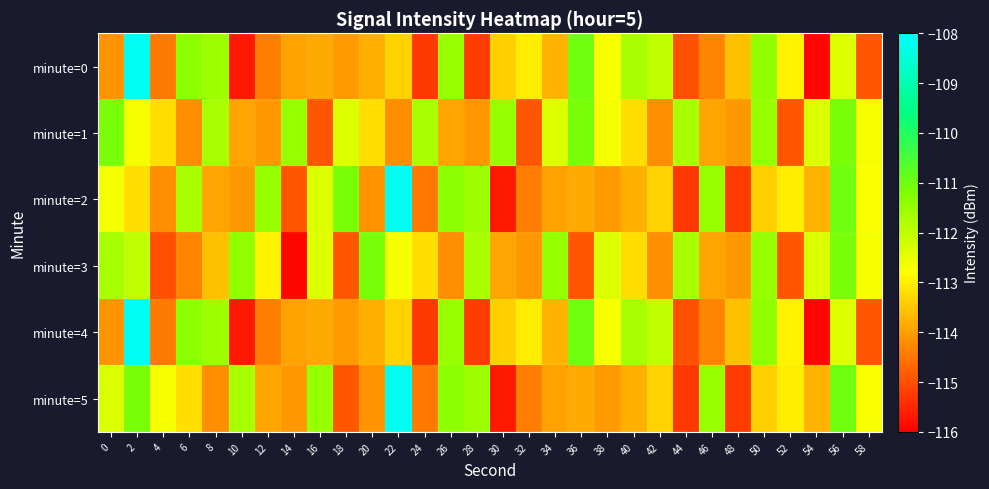

Reading left to right, list all the values displayed in this chart.

minute=0: 0=-114.1	2=-108.2	4=-114.4	6=-111.4	8=-111.5	10=-115.7	12=-114.4	14=-113.9	16=-113.9	18=-114.0	20=-113.8	22=-113.4	24=-115.3	26=-111.5	28=-115.2	30=-113.4	32=-113.0	34=-113.7	36=-111.0	38=-112.7	40=-111.7	42=-112.0	44=-115.0	46=-114.3	48=-113.6	50=-111.4	52=-112.9	54=-115.9	56=-112.4	58=-114.9
minute=1: 0=-111.1	2=-112.7	4=-113.2	6=-114.2	8=-111.7	10=-113.9	12=-114.1	14=-111.5	16=-114.9	18=-112.3	20=-113.2	22=-114.2	24=-111.7	26=-113.9	28=-114.1	30=-111.5	32=-114.9	34=-112.3	36=-111.1	38=-112.7	40=-113.2	42=-114.2	44=-111.7	46=-113.9	48=-114.1	50=-111.5	52=-114.9	54=-112.3	56=-111.1	58=-112.7
minute=2: 0=-112.7	2=-113.2	4=-114.2	6=-111.7	8=-113.9	10=-114.1	12=-111.5	14=-114.9	16=-112.3	18=-111.1	20=-114.1	22=-108.2	24=-114.4	26=-111.4	28=-111.5	30=-115.7	32=-114.4	34=-113.9	36=-113.9	38=-114.0	40=-113.8	42=-113.4	44=-115.3	46=-111.5	48=-115.2	50=-113.4	52=-113.0	54=-113.7	56=-111.0	58=-112.7
minute=3: 0=-111.7	2=-112.0	4=-115.0	6=-114.3	8=-113.6	10=-111.4	12=-112.9	14=-115.9	16=-112.4	18=-114.9	20=-111.1	22=-112.7	24=-113.2	26=-114.2	28=-111.7	30=-113.9	32=-114.1	34=-111.5	36=-114.9	38=-112.3	40=-113.2	42=-114.2	44=-111.7	46=-113.9	48=-114.1	50=-111.5	52=-114.9	54=-112.3	56=-111.1	58=-112.7
minute=4: 0=-114.1	2=-108.2	4=-114.4	6=-111.4	8=-111.5	10=-115.7	12=-114.4	14=-113.9	16=-113.9	18=-114.0	20=-113.8	22=-113.4	24=-115.3	26=-111.5	28=-115.2	30=-113.4	32=-113.0	34=-113.7	36=-111.0	38=-112.7	40=-111.7	42=-112.0	44=-115.0	46=-114.3	48=-113.6	50=-111.4	52=-112.9	54=-115.9	56=-112.4	58=-114.9
minute=5: 0=-112.3	2=-111.1	4=-112.7	6=-113.2	8=-114.2	10=-111.7	12=-113.9	14=-114.1	16=-111.5	18=-114.9	20=-114.1	22=-108.2	24=-114.4	26=-111.4	28=-111.5	30=-115.7	32=-114.4	34=-113.9	36=-113.9	38=-114.0	40=-113.8	42=-113.4	44=-115.3	46=-111.5	48=-115.2	50=-113.4	52=-113.0	54=-113.7	56=-111.0	58=-112.7